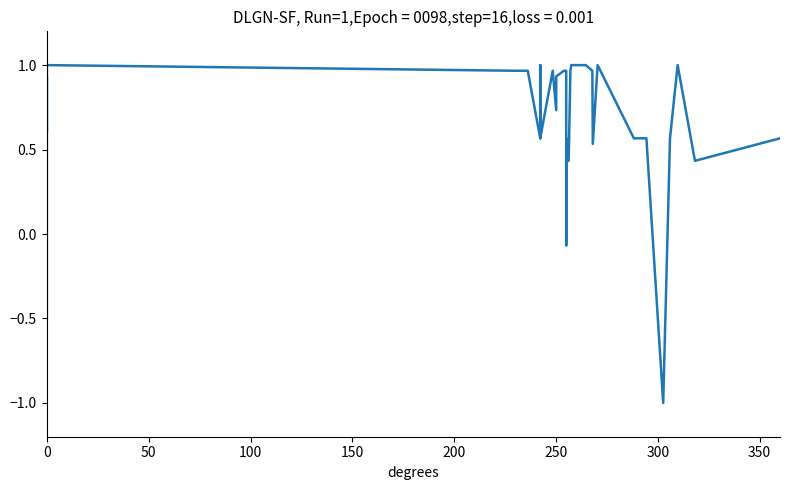

How many lines are shown in the chart?

1